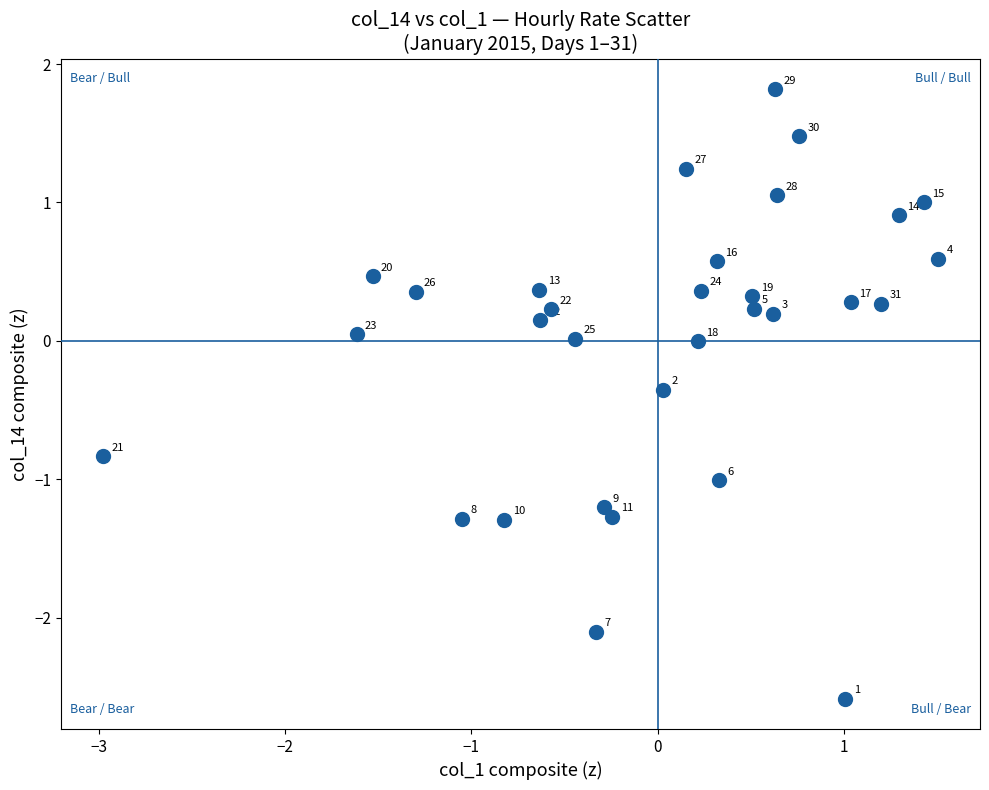

What is the range of Y values (max minus min)?

4.4